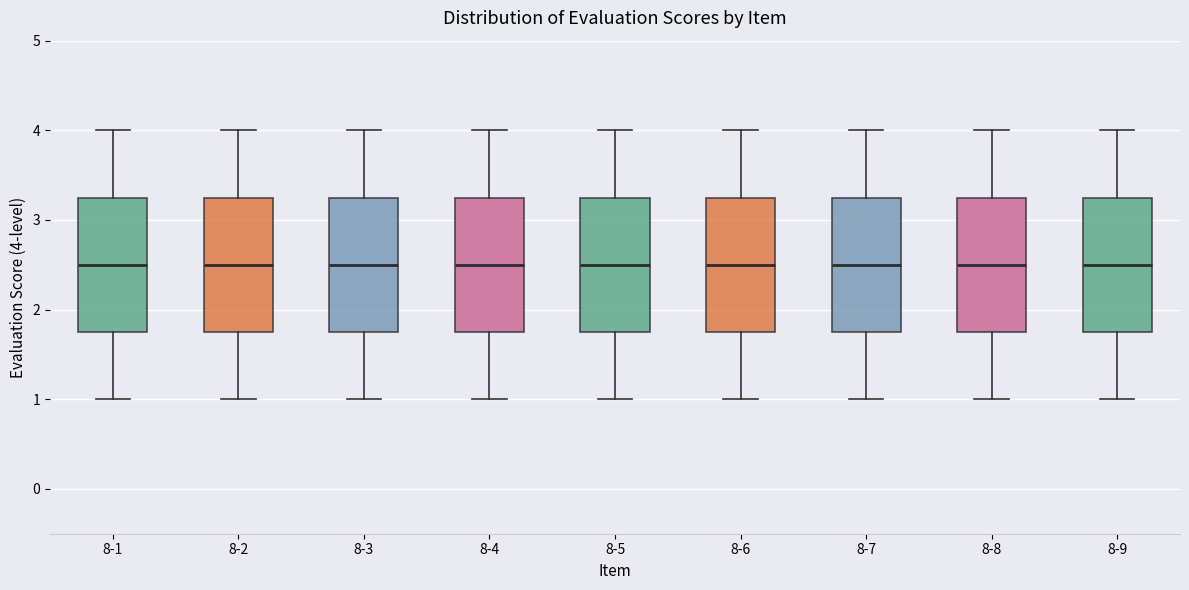

Where is the upper edge of the box for 8-1 on the y-axis? The values are not printed on the chart, so give them approximately, as read against the axis.

3.3